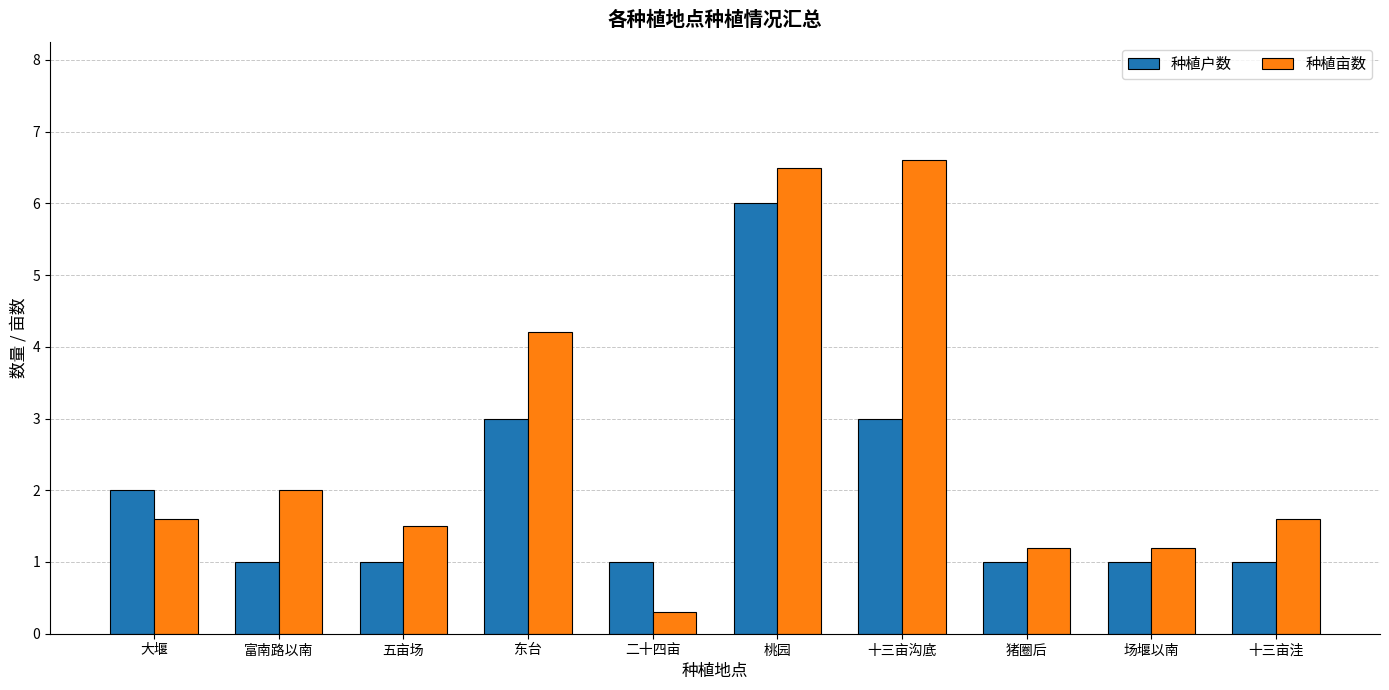

What are all the series names shown in the legend?

种植户数, 种植亩数